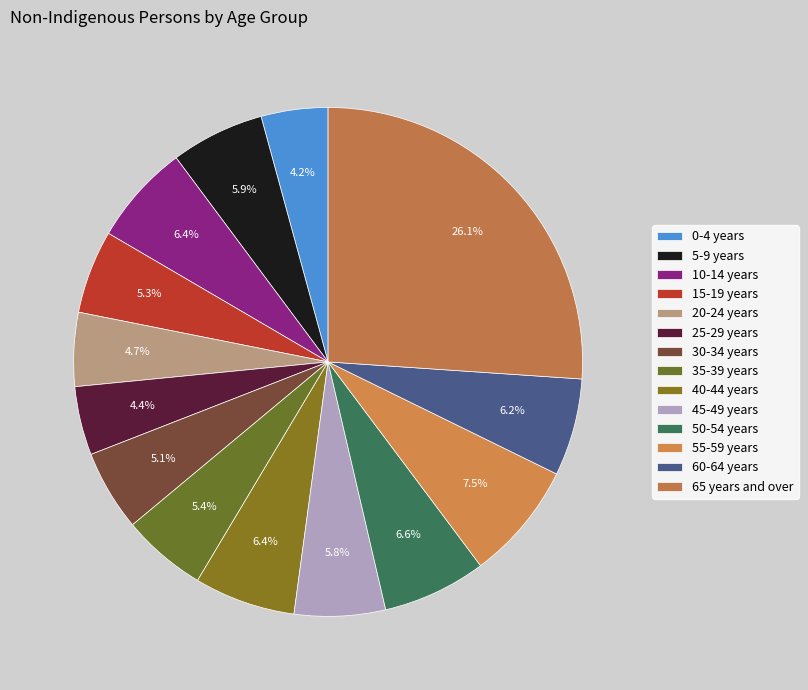

Which category has the biggest portion of the pie?

65 years and over